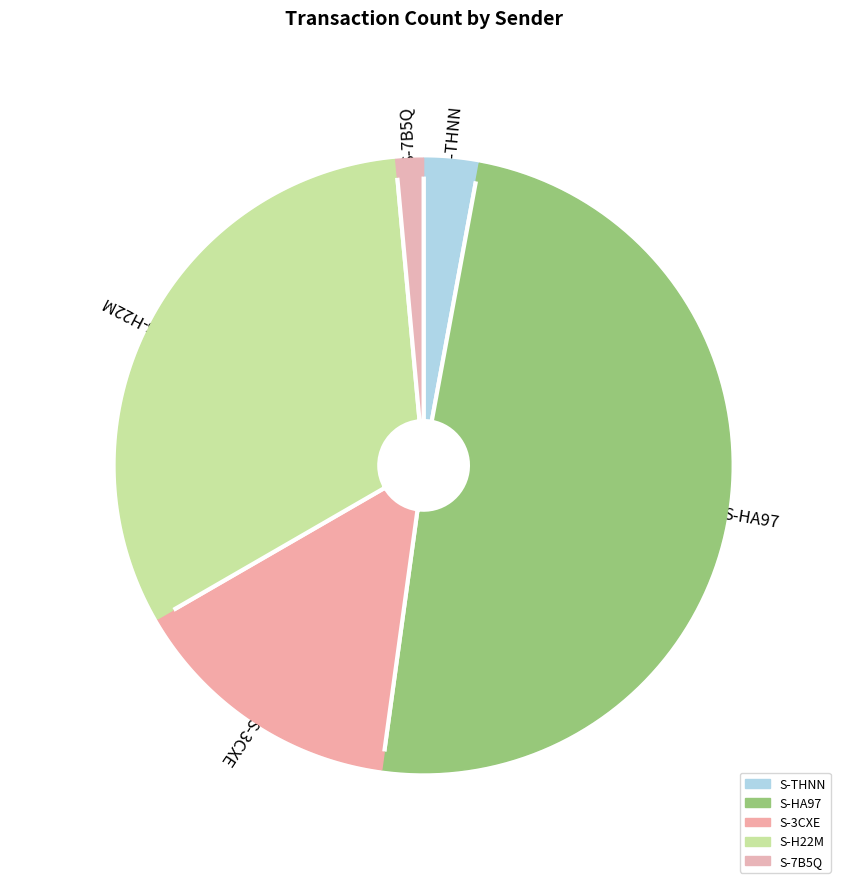

Is it true that S-H22M-GQCY-MM5D-G3W8X is 38% of the pie?

False